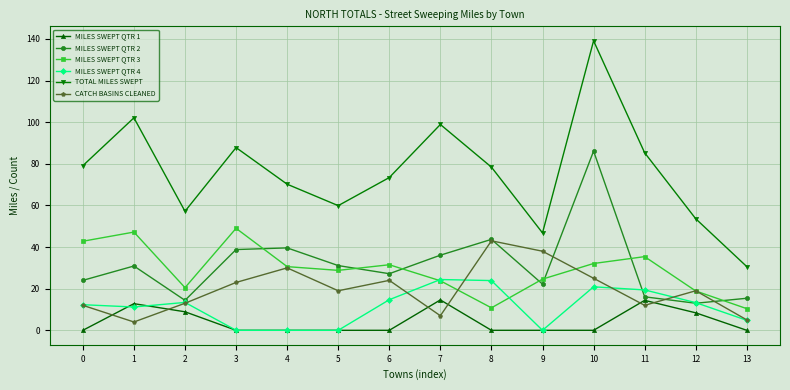

What is the difference between the highest and lowest values at 13?

30.6